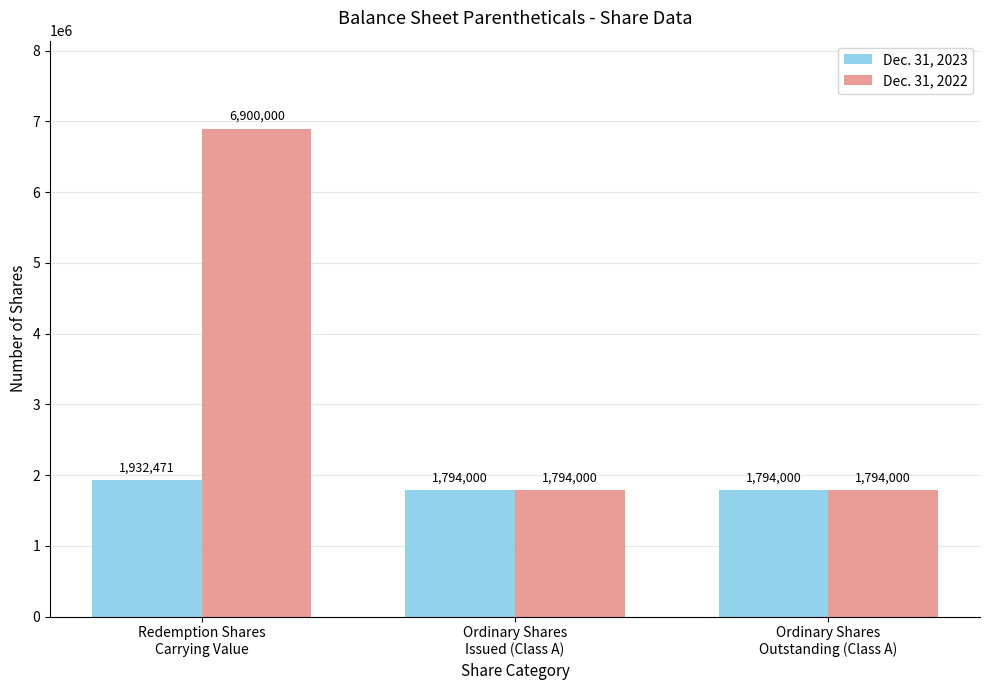

What is the average value of the Dec. 31, 2023 series?

1840157